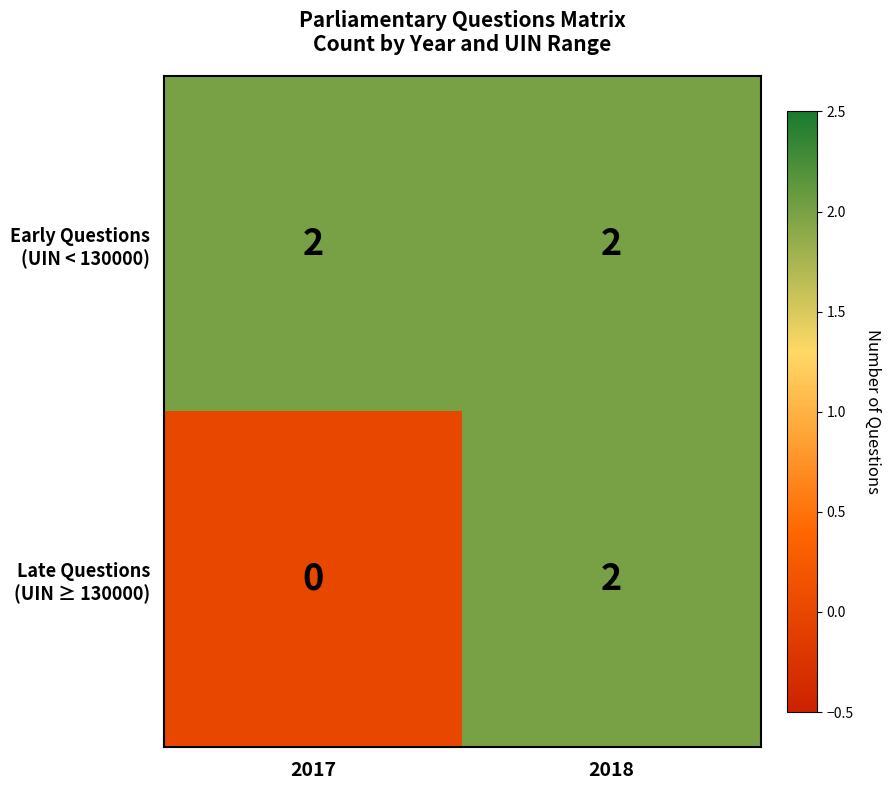

At which category is the sum across all series the highest?

2018